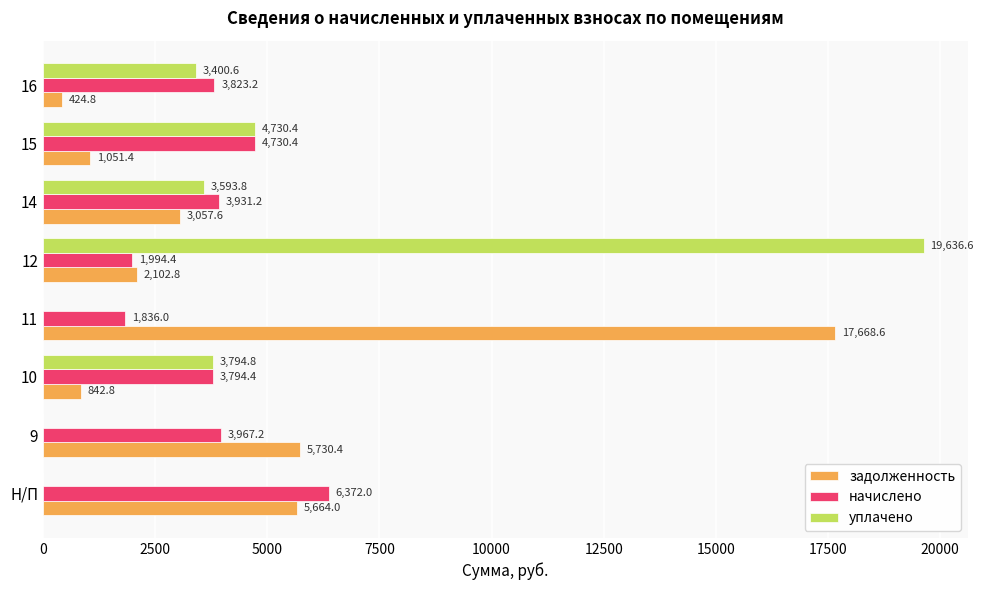

The начислено series shows 3794.4 at 10. True or false?

True